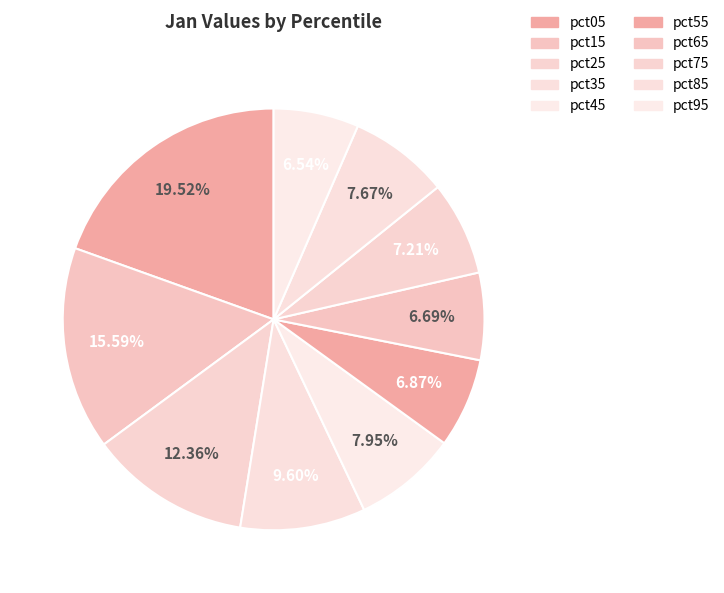

How many slices are in this pie chart?

10